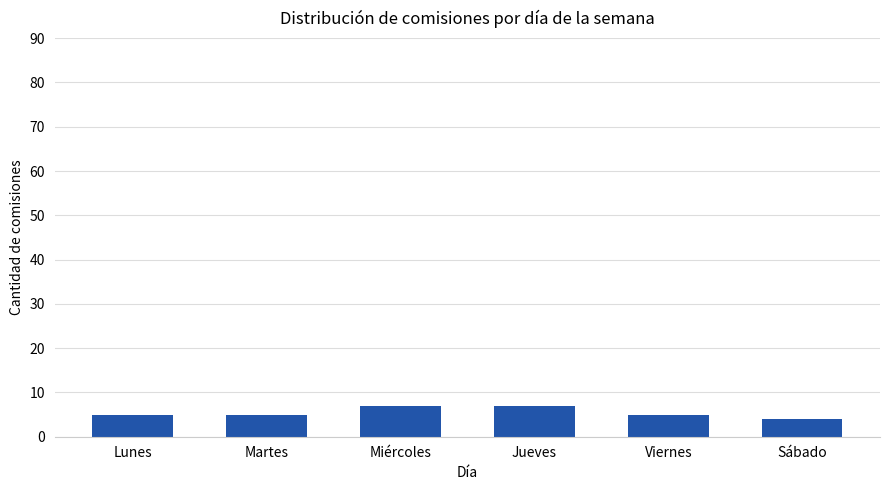

What is the difference between the values at Jueves and Sábado?

3